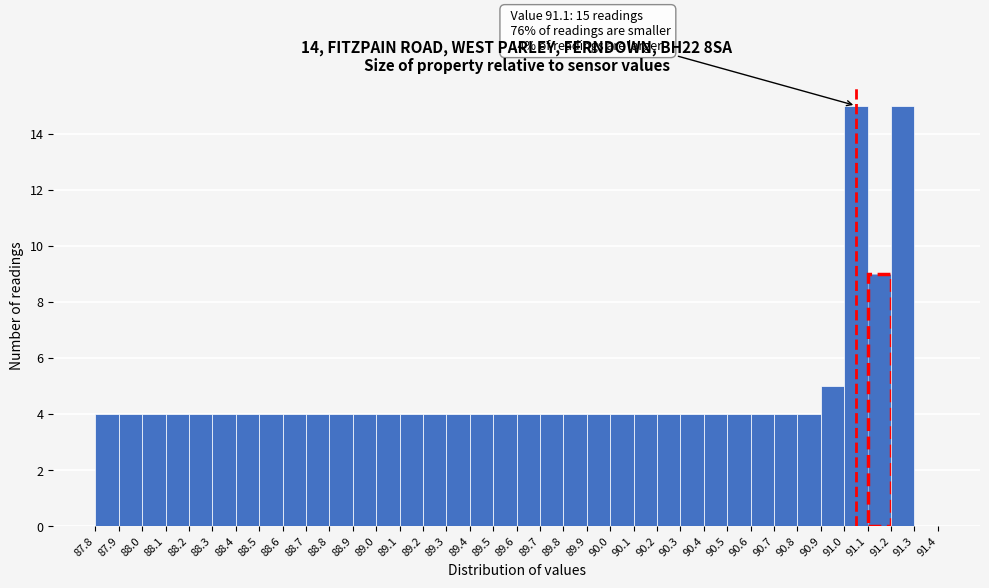

The value at 88.7 is 4. True or false?

True